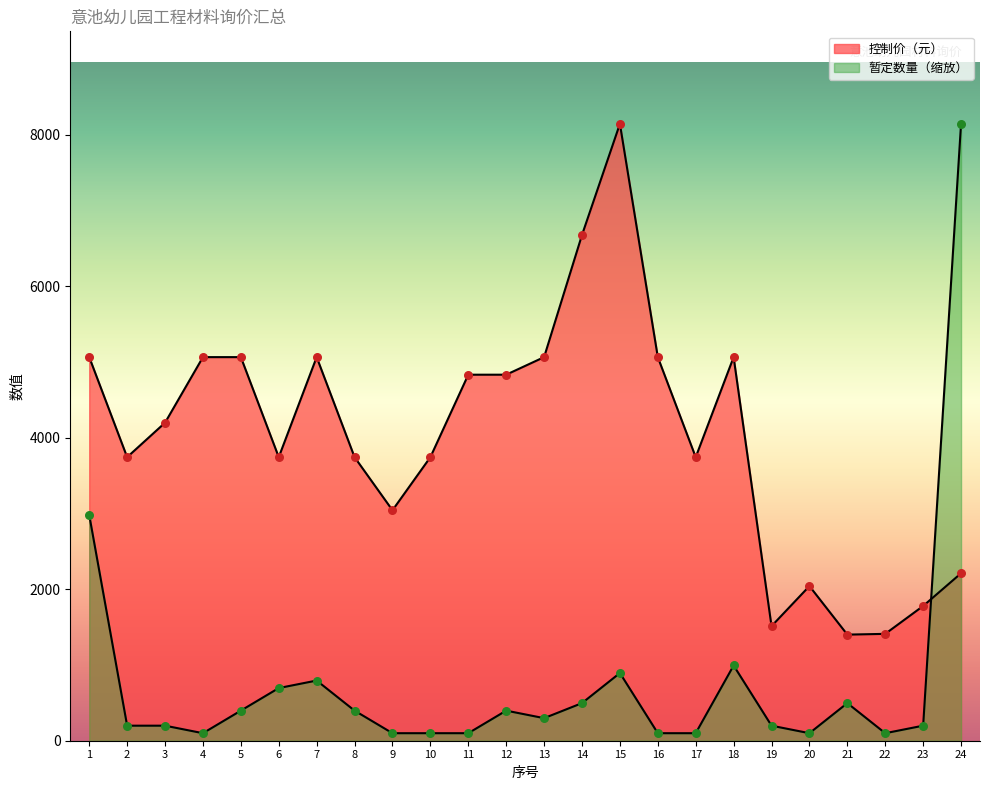

Is the value of 暂定数量 at 3 greater than the value of 控制价（元） at 2?

No